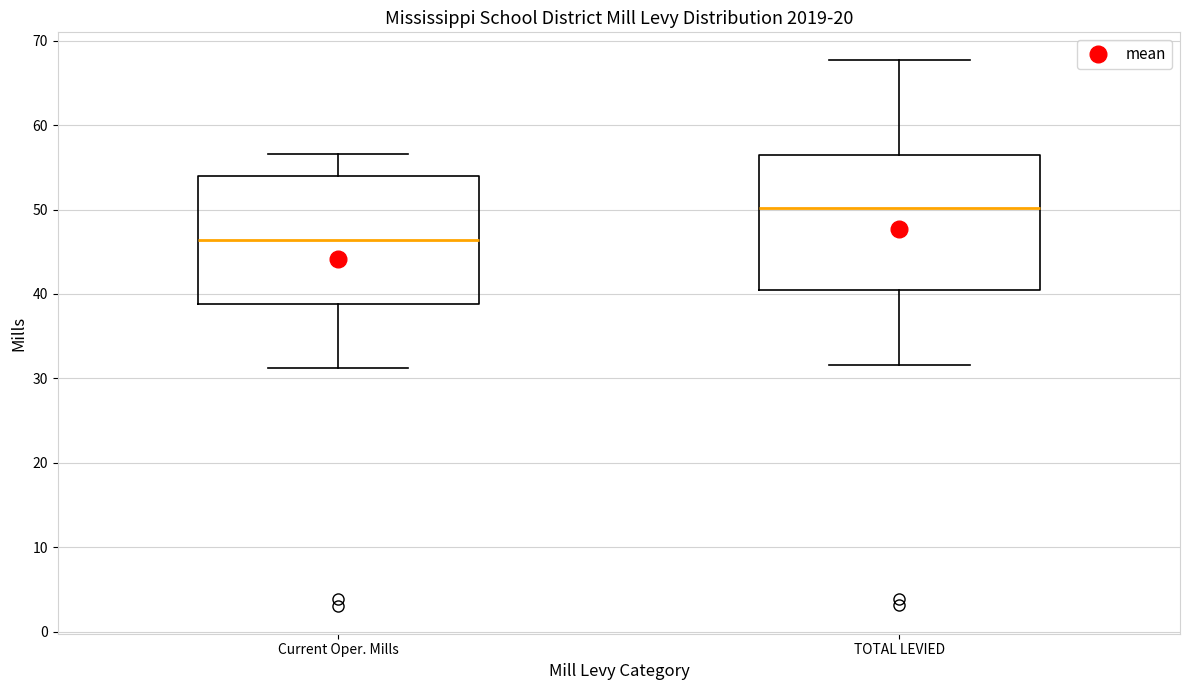

Where is the upper edge of the box for TOTAL LEVIED on the y-axis? The values are not printed on the chart, so give them approximately, as read against the axis.

57